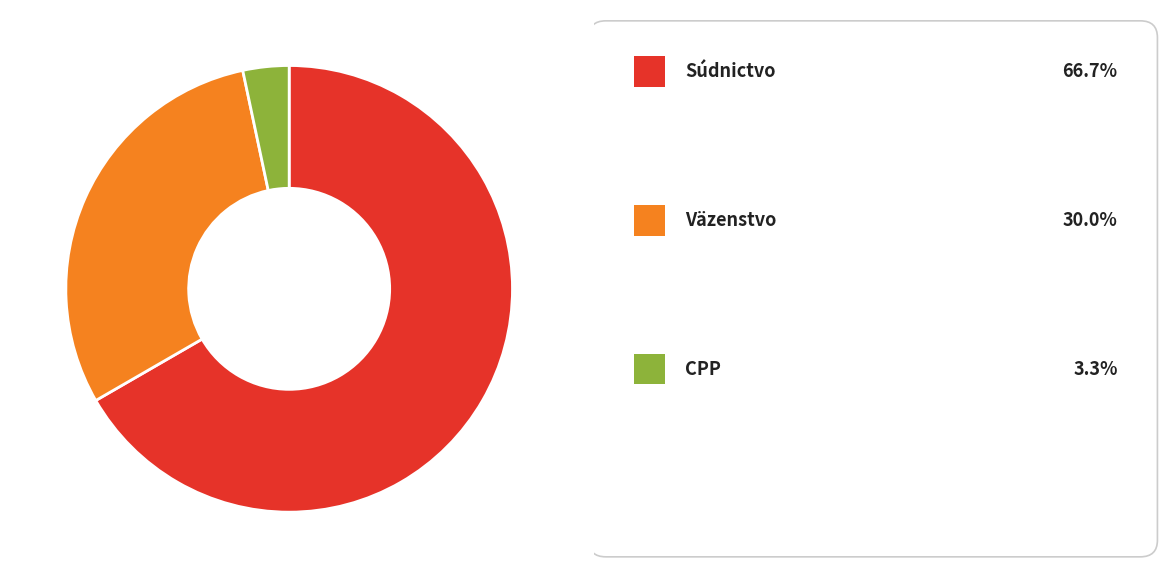

Is there a majority slice in this chart?

Yes